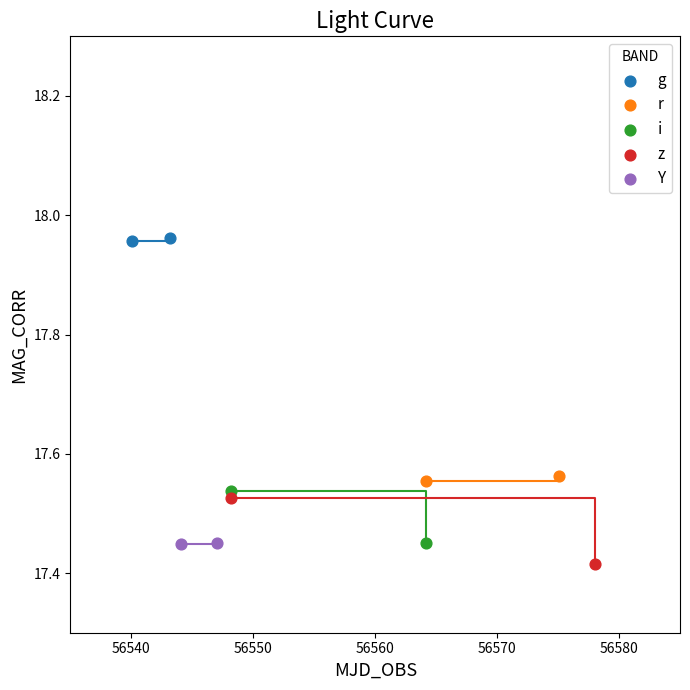

What are all the series names shown in the legend?

g, r, i, z, Y